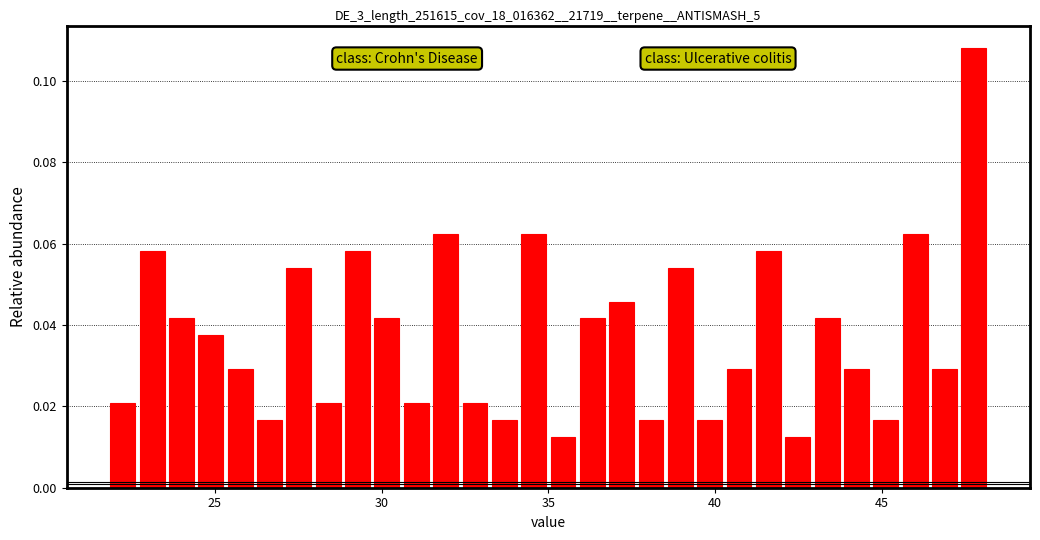

Read against the x-axis, roughly where is the centre of the tallest bar?

48.0